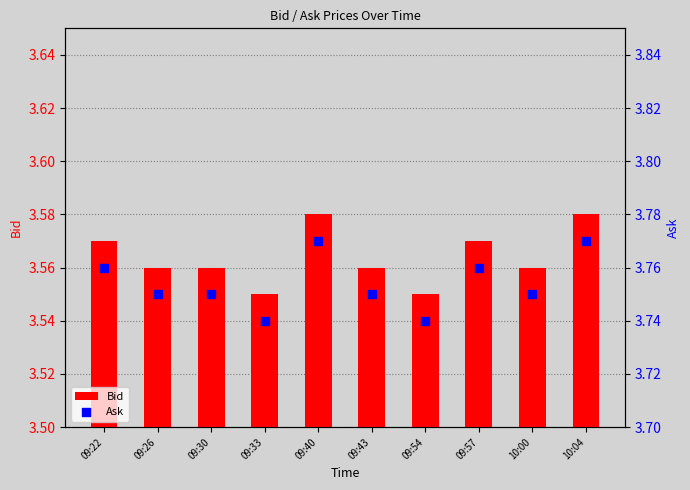

What are all the series names shown in the legend?

Bid, Ask